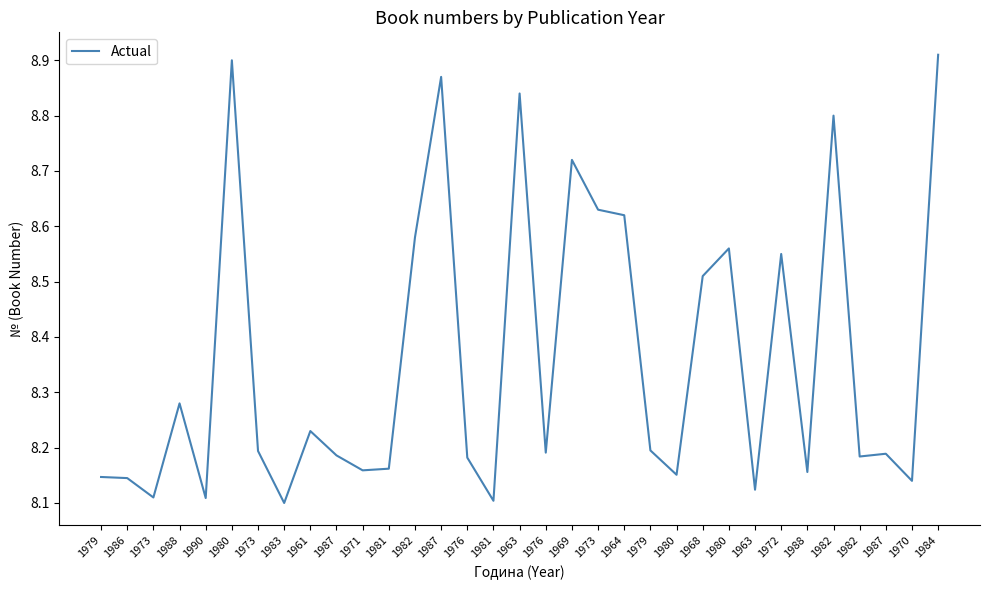

How many lines are shown in the chart?

1